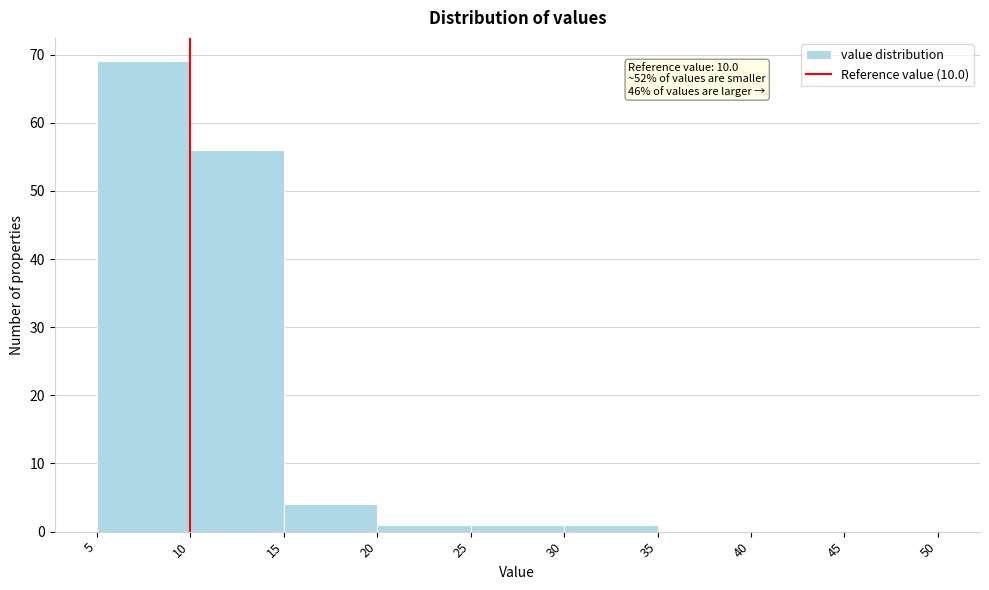

Over which range of the x-axis is the bar tallest?

5 to 10